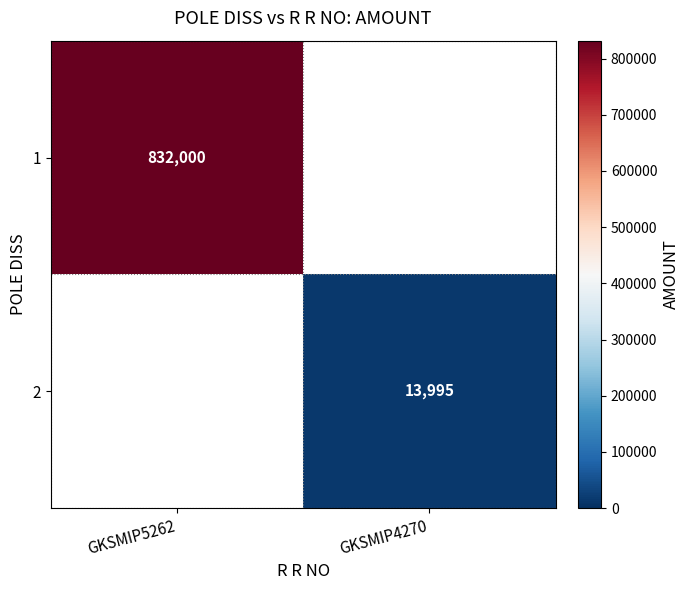

Is the value of 1 at GKSMIP5262 greater than the value of 2 at GKSMIP4270?

Yes